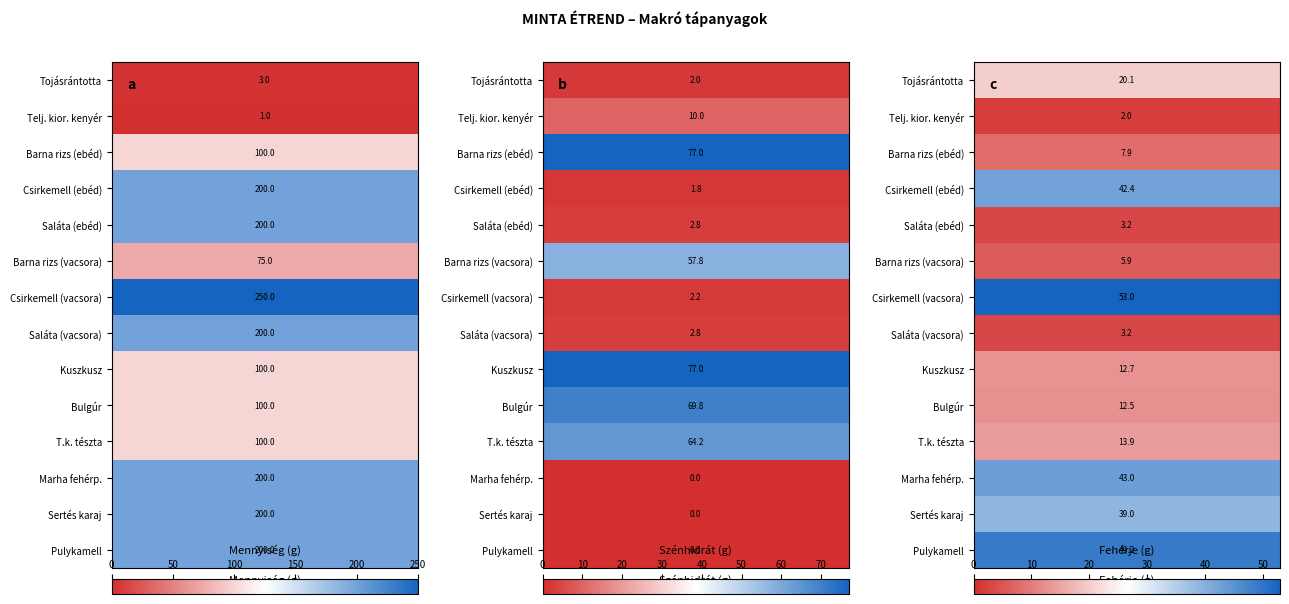

What is the total value across all series at 2?

308.0